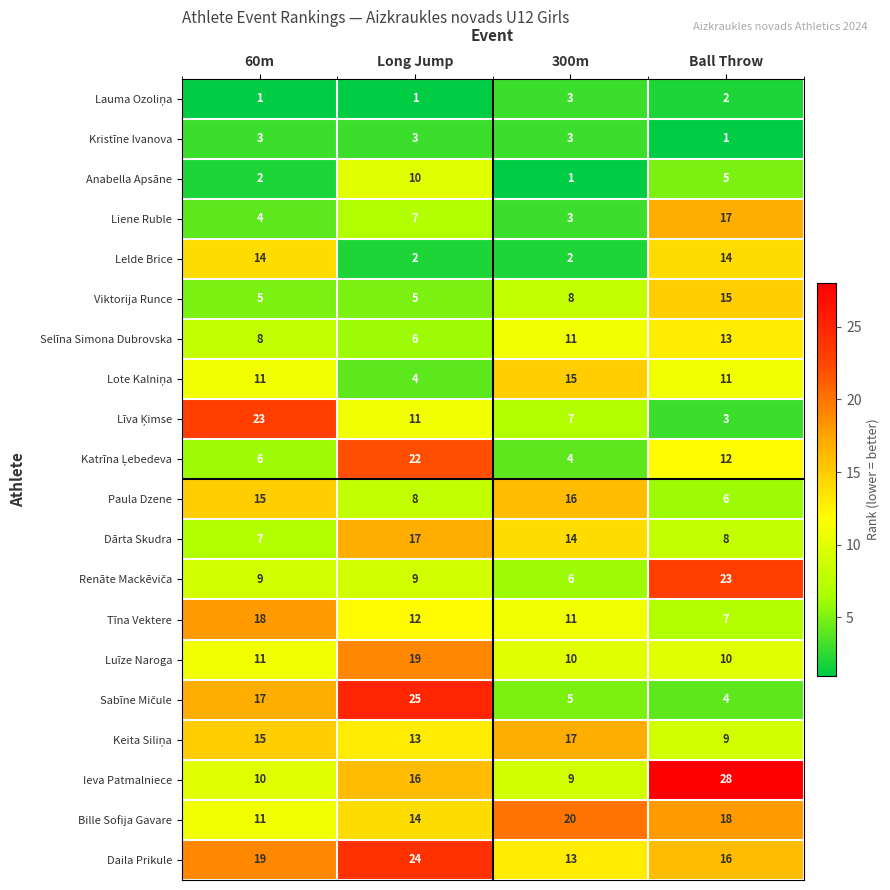

Which category has the highest value in the Liene Ruble series?

Ball Throw